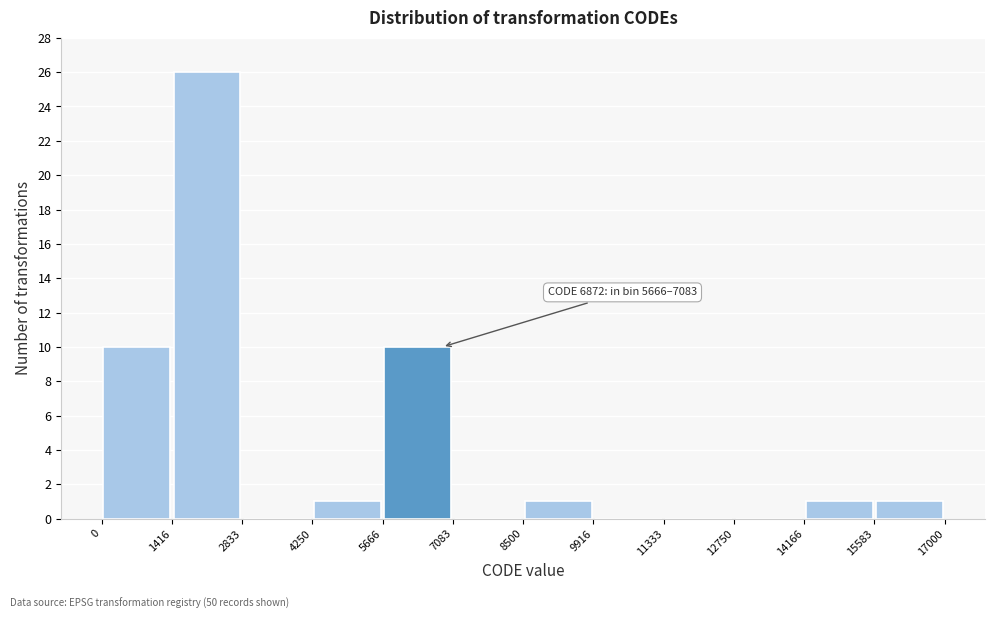

Which range on the x-axis has the tallest bar?

1416 to 2833